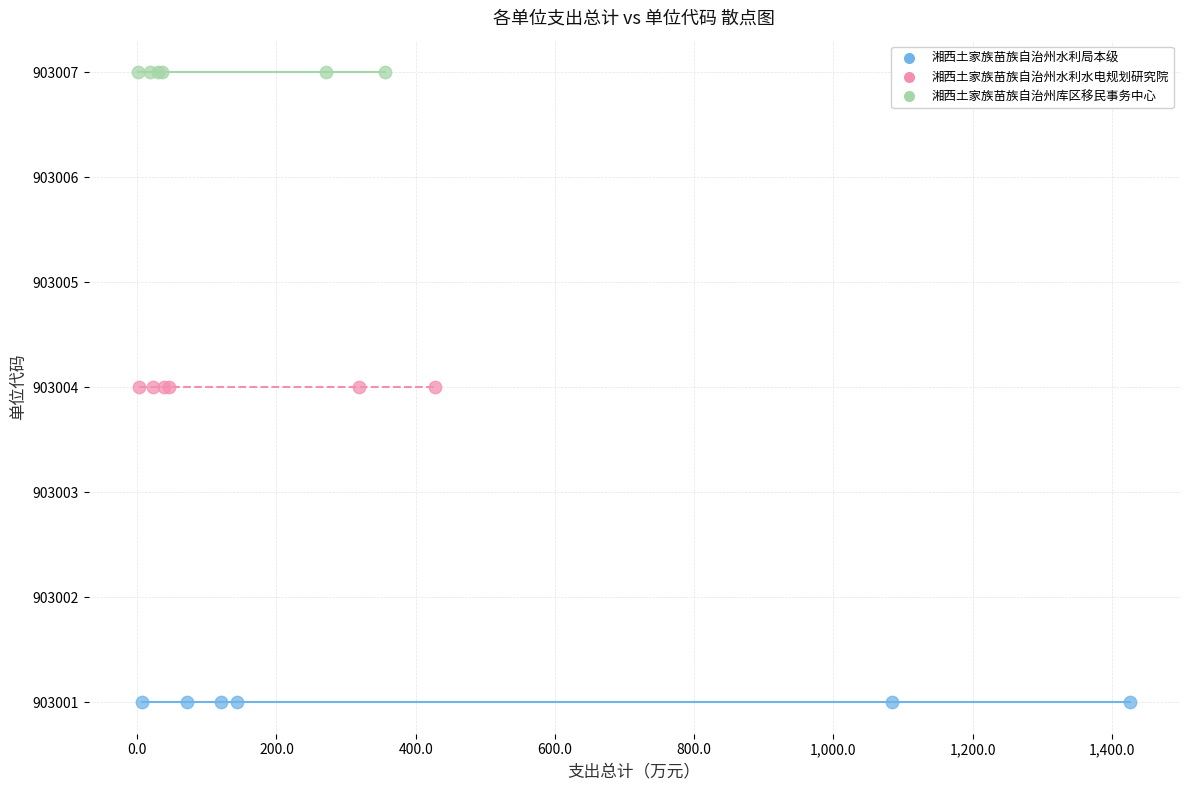

Which series contains the lowest Y value?

湘西土家族苗族自治州水利局本级